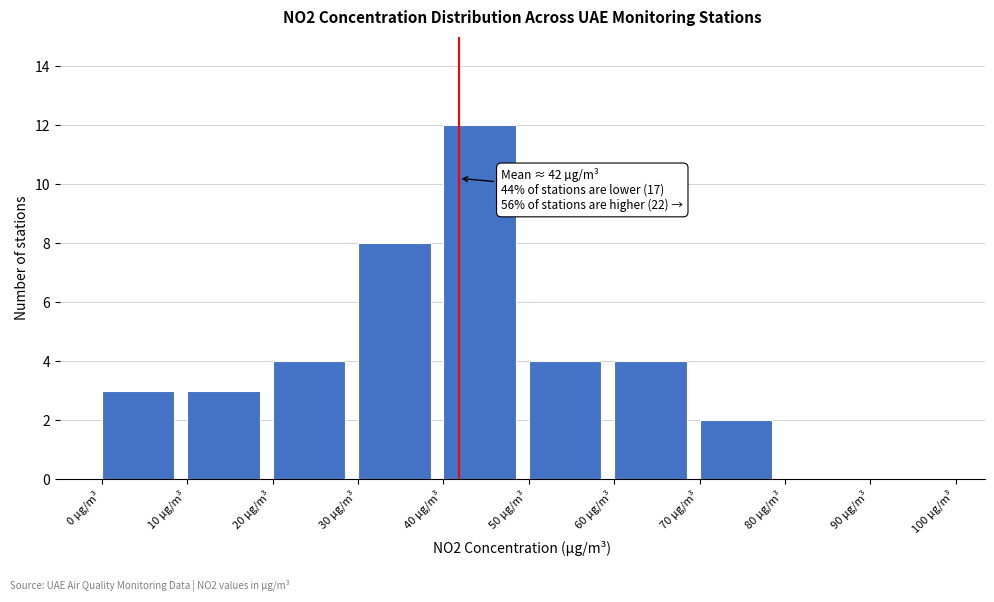

Which range on the x-axis has the tallest bar?

40 to 50